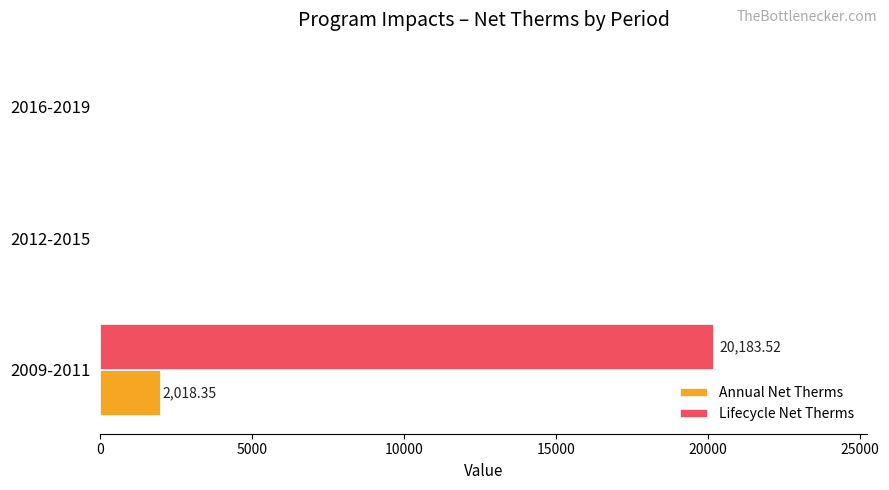

Which series has the largest total across all categories?

Lifecycle Net Therms